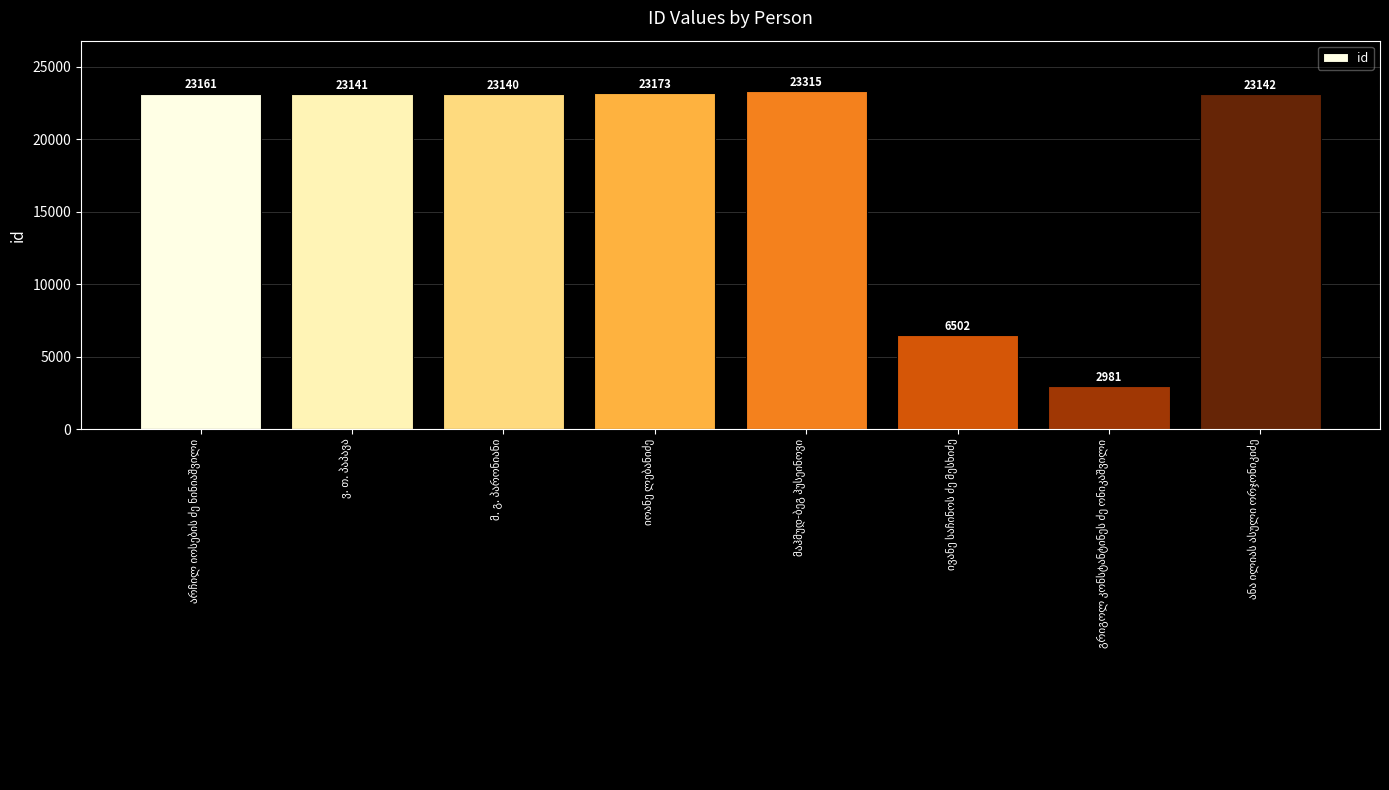

What is the greatest value displayed?

23315